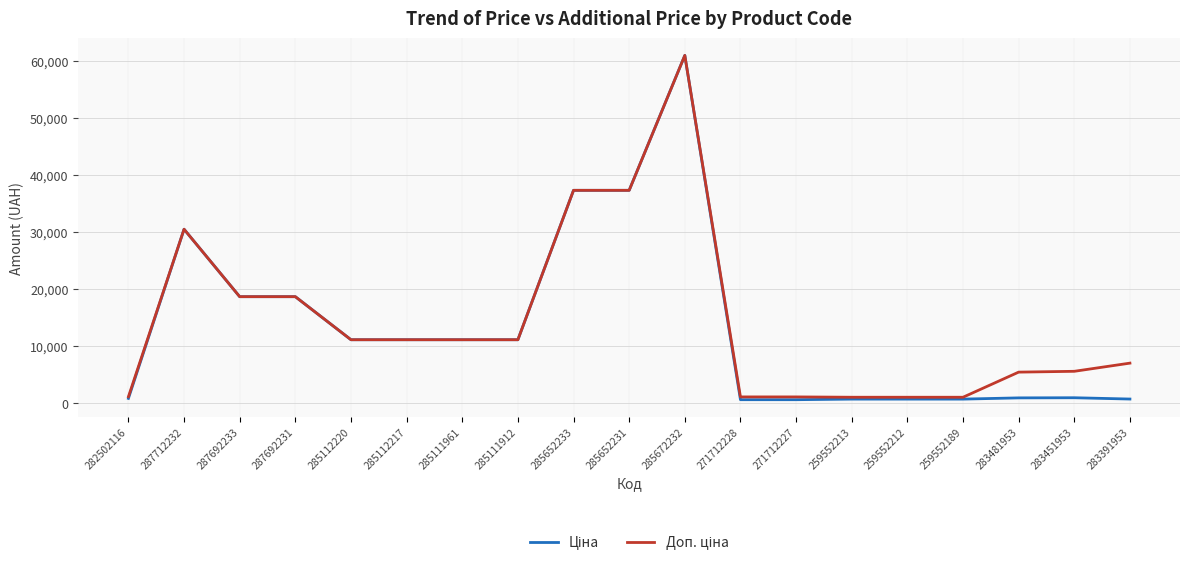

At which category is the sum across all series the highest?

285672232